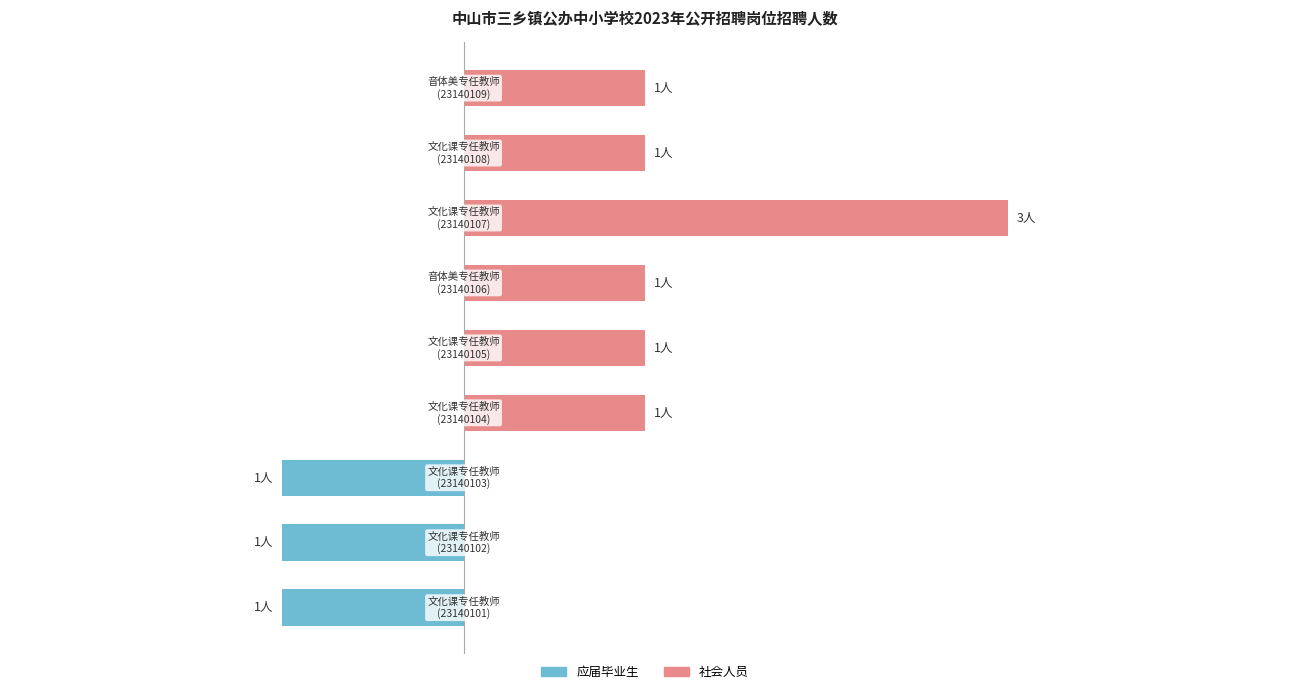

What is the greatest value displayed?

3